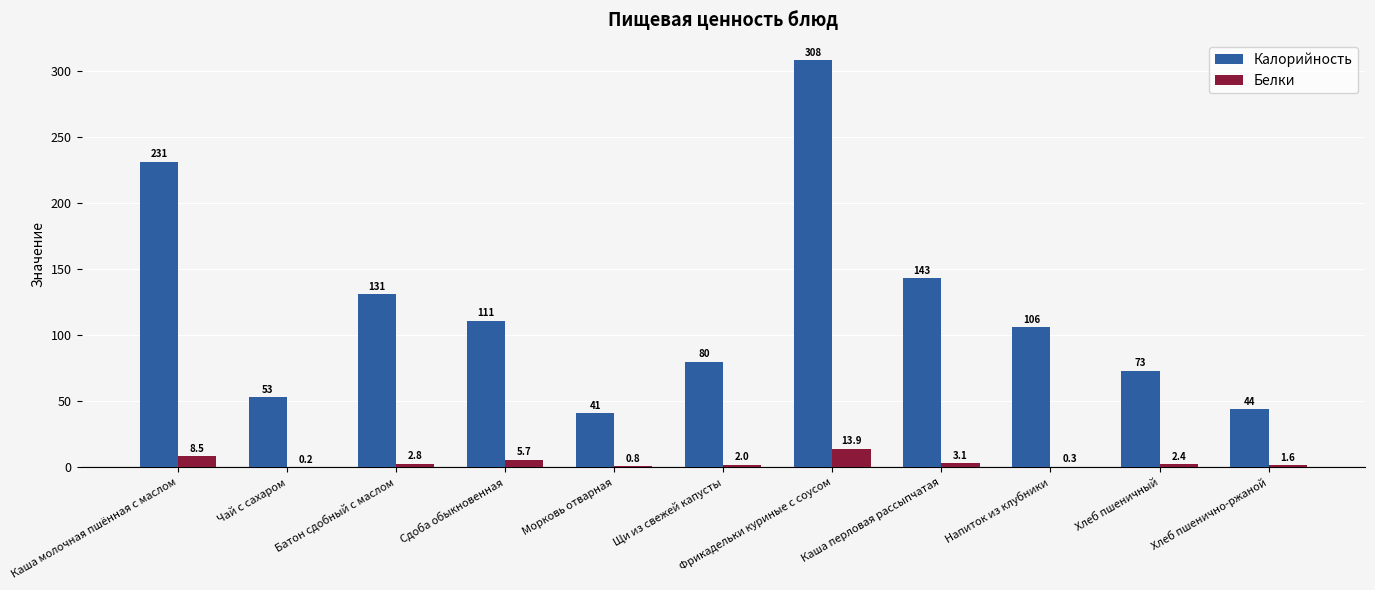

Where does the Калорийность series first go above 106?

Каша молочная пшённая с маслом